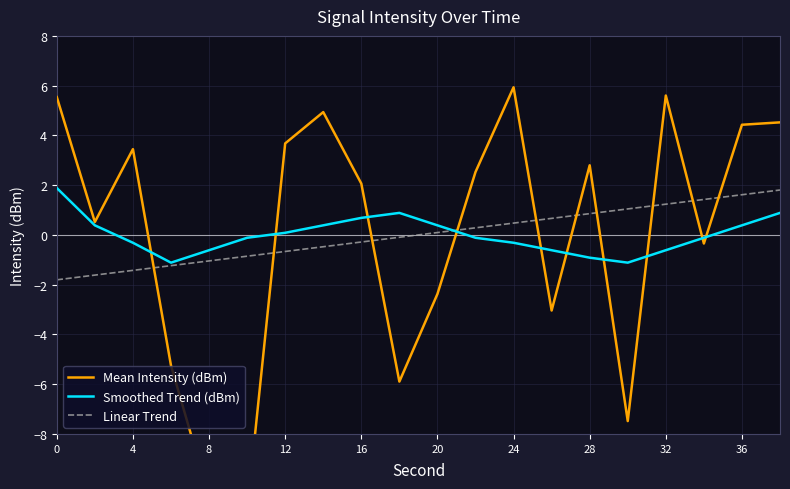

Is this an area chart (filled region under the line)?

No